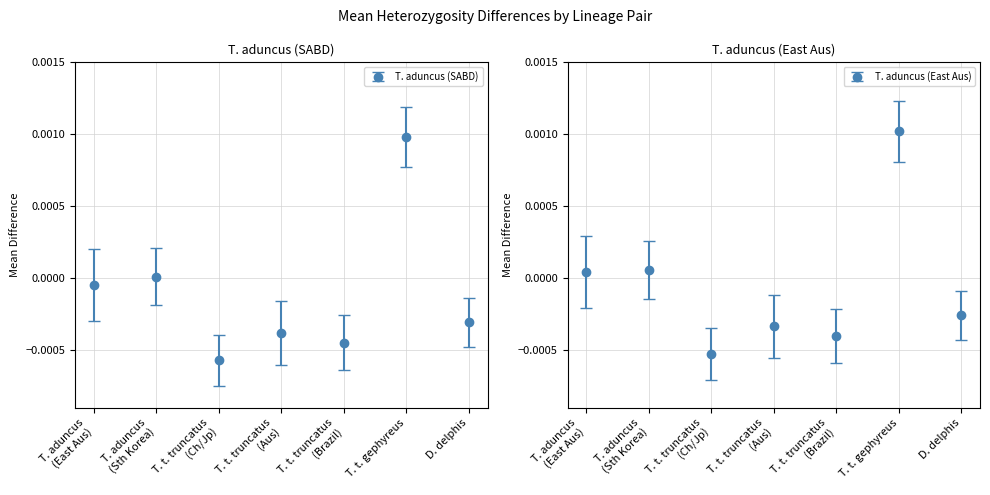

Is it true that the value at T. t. truncatus (Aus) is -0.0?

True